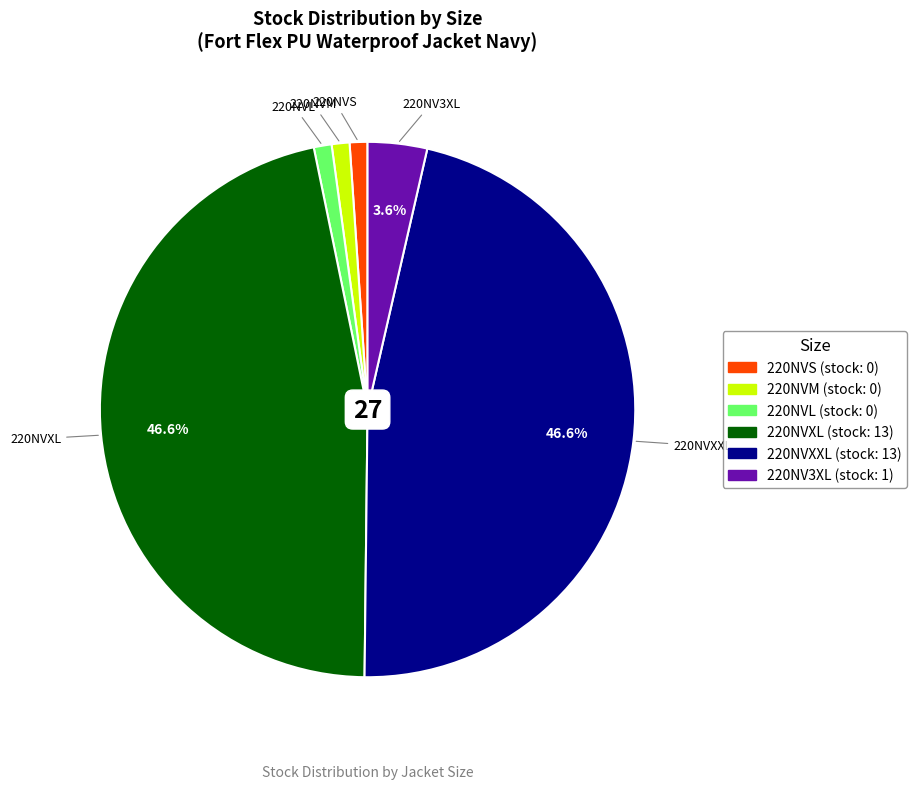

Which has a higher value, 220NVM or 220NV3XL?

220NV3XL